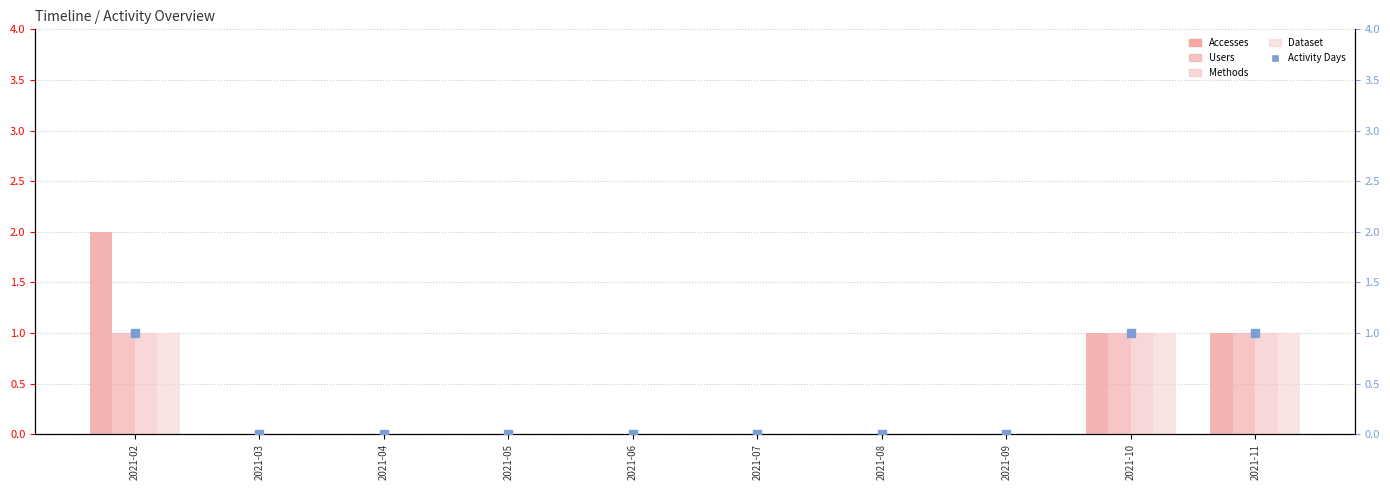

Which series has the largest total across all categories?

Accesses